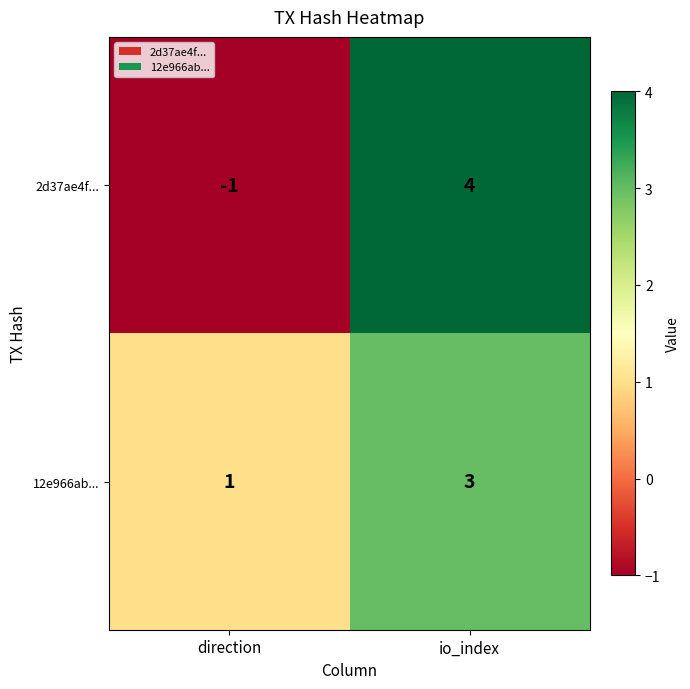

Is the value of 2d37ae4f... at direction greater than the value of 12e966ab... at direction?

No